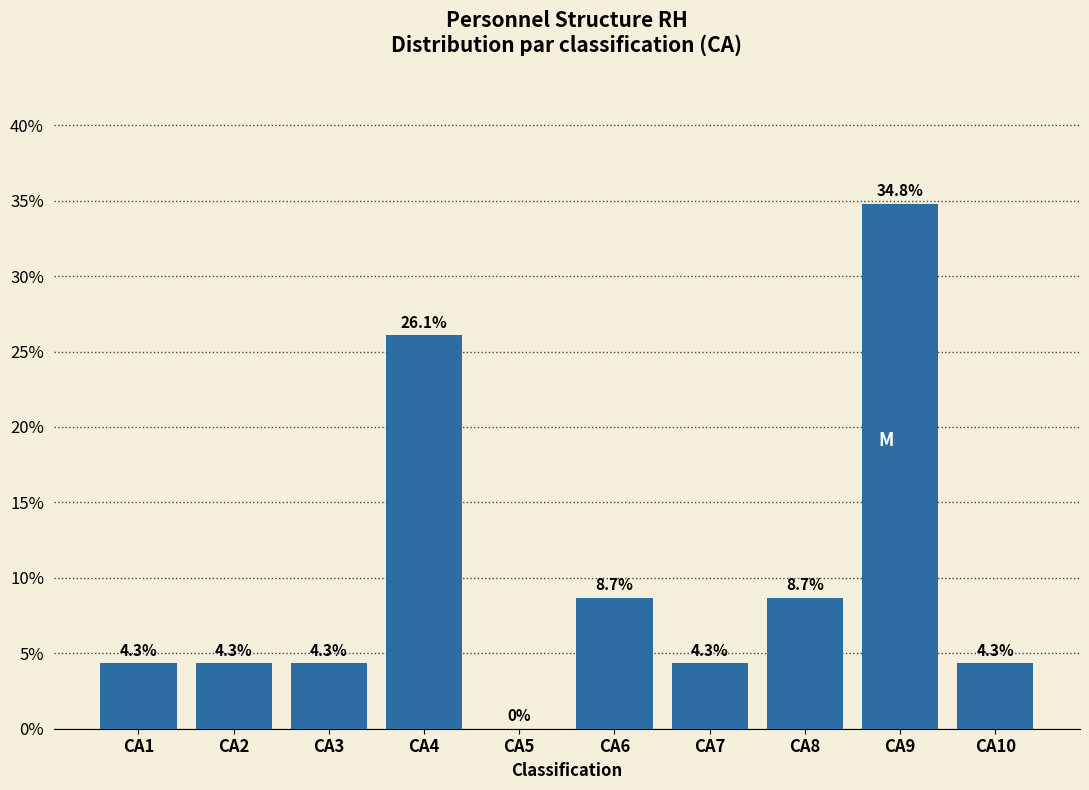

Reading right to left, what are all the values shown in this chart?

CA10=4.3	CA9=34.8	CA8=8.7	CA7=4.3	CA6=8.7	CA5=0.0	CA4=26.1	CA3=4.3	CA2=4.3	CA1=4.3